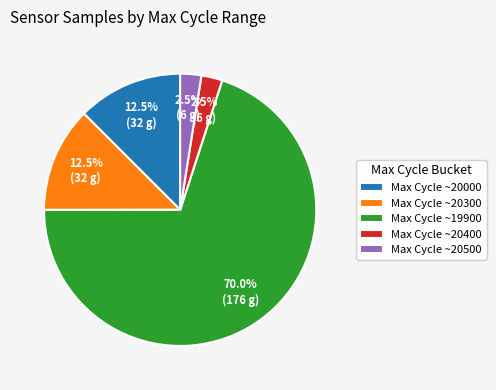

What is the largest slice in the pie chart?

Max Cycle ~19900